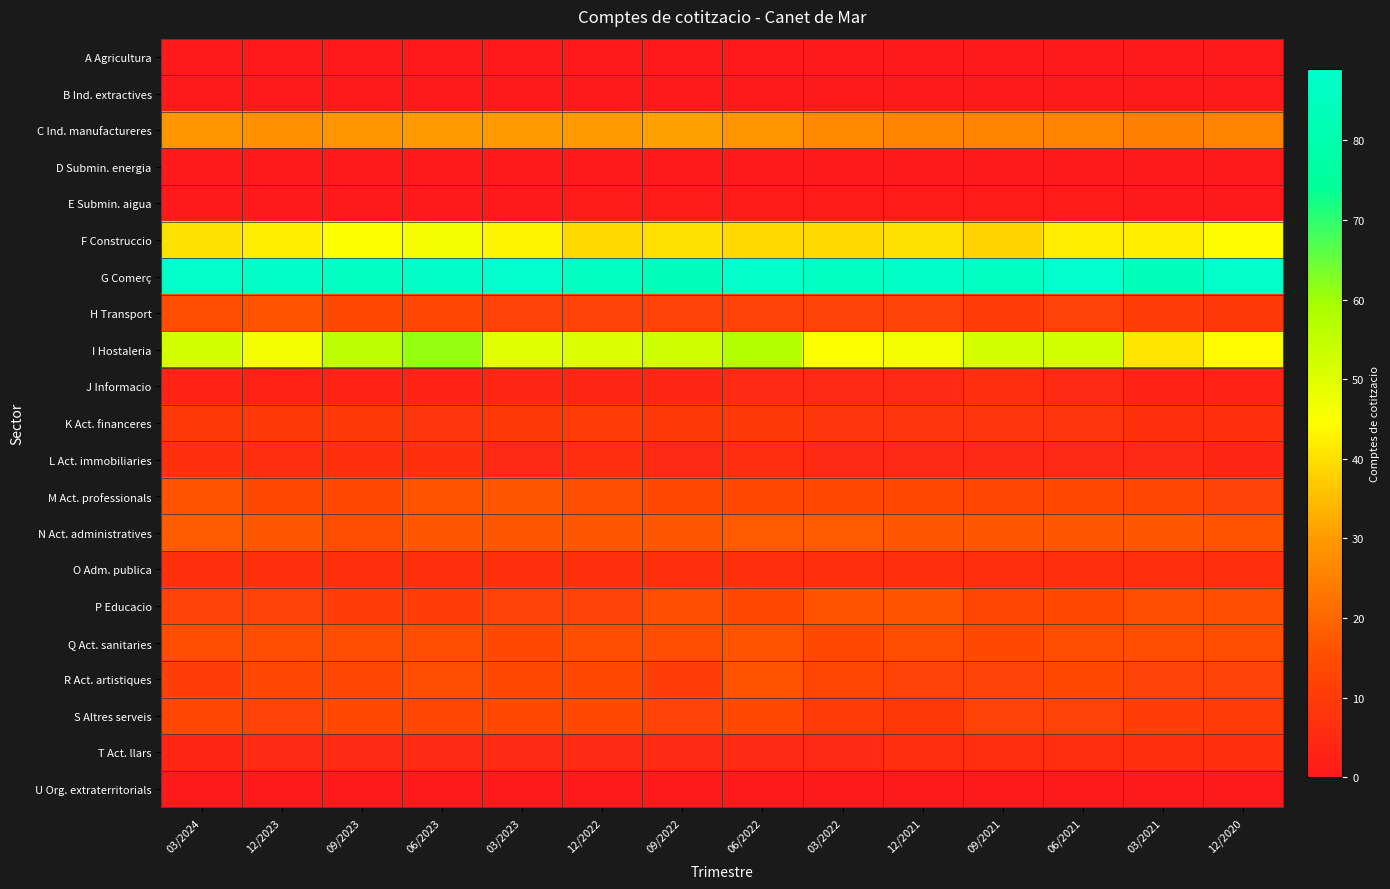

Which label corresponds to the smallest value in the chart?

03/2024